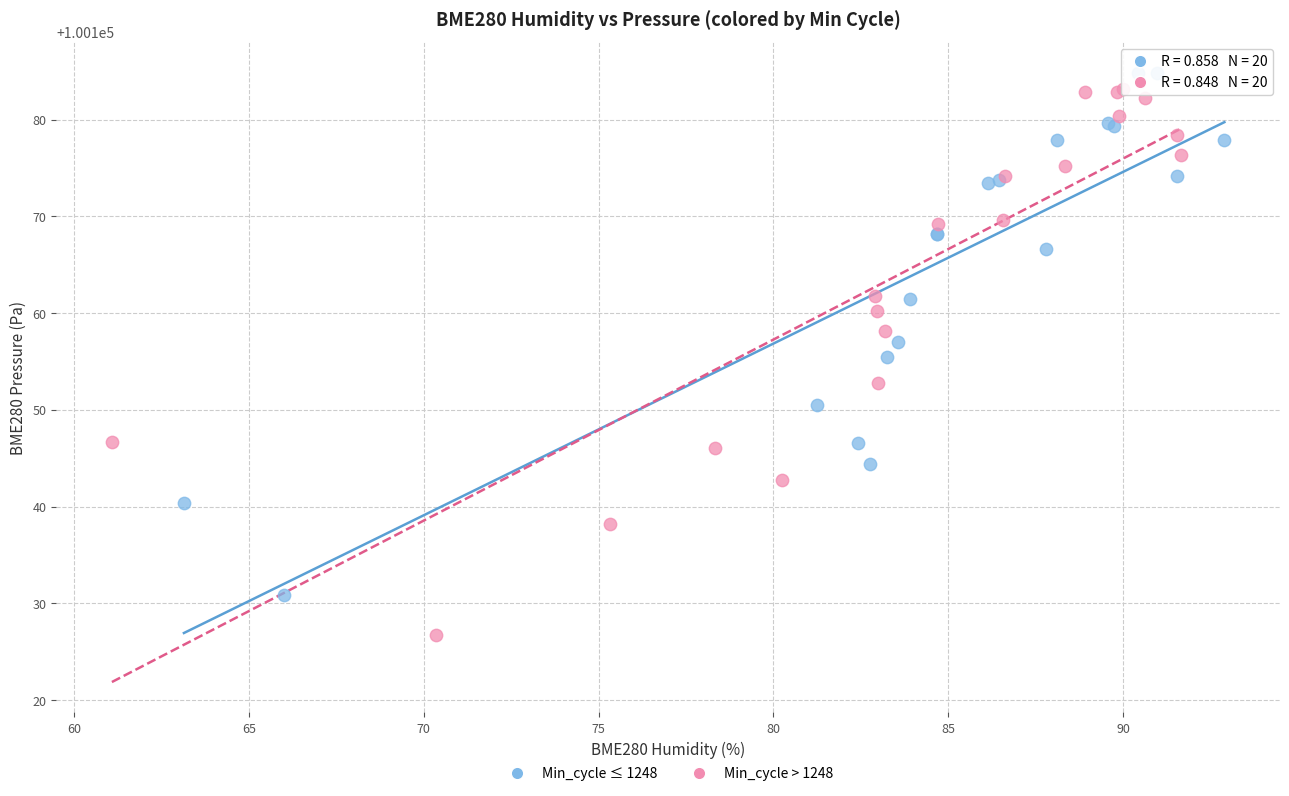

Which series reaches the minimum Y coordinate?

Min_cycle > 1248